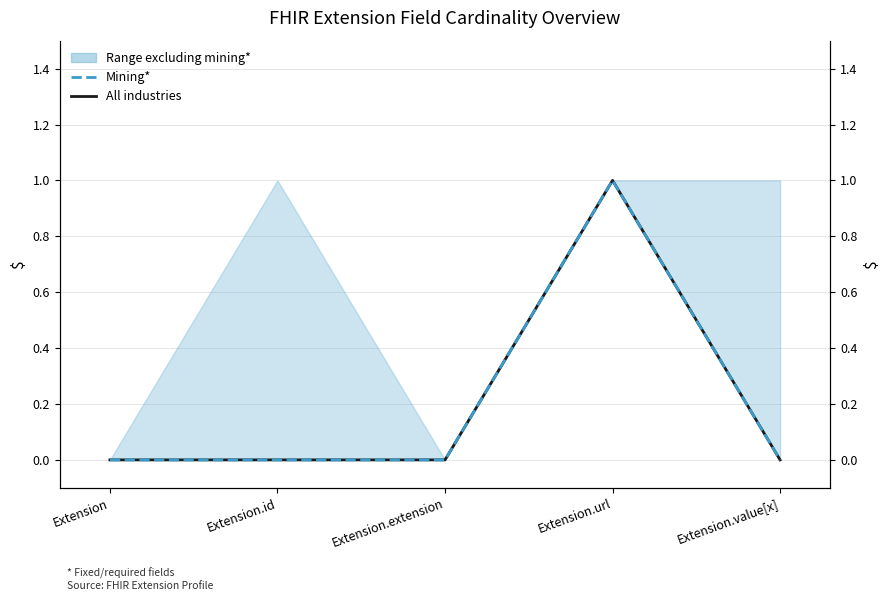

Reading right to left, what are all the values shown in this chart?

All industries: Extension.value[x]=0	Extension.url=1	Extension.extension=0	Extension.id=0	Extension=0
Mining*: Extension.value[x]=0	Extension.url=1	Extension.extension=0	Extension.id=0	Extension=0